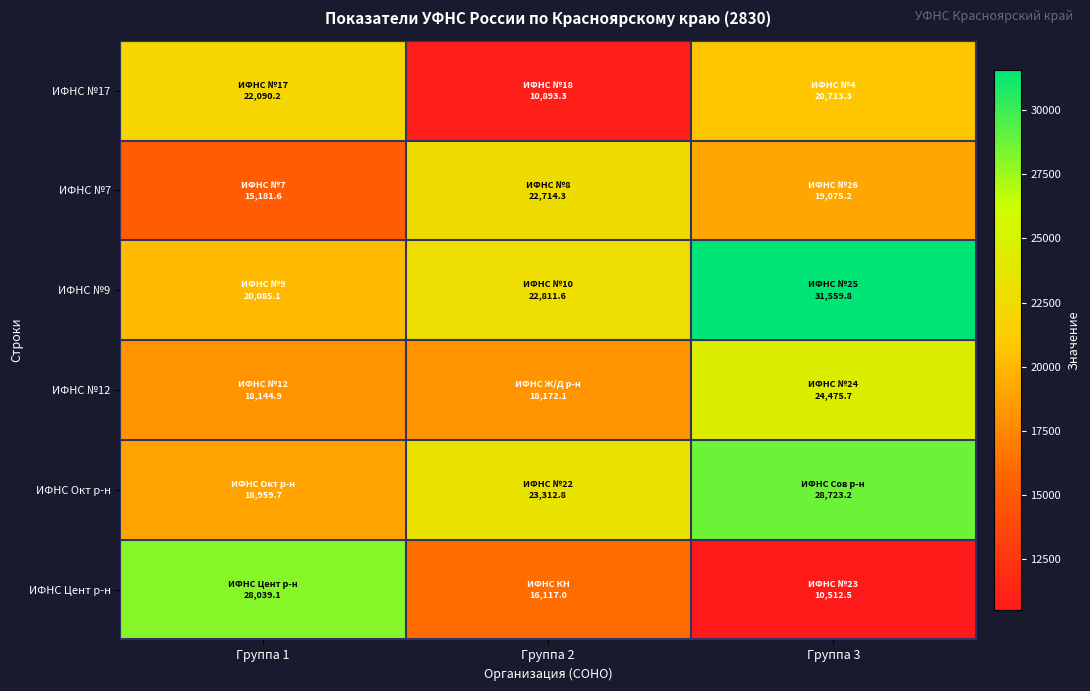

What is the greatest value displayed?

31559.8